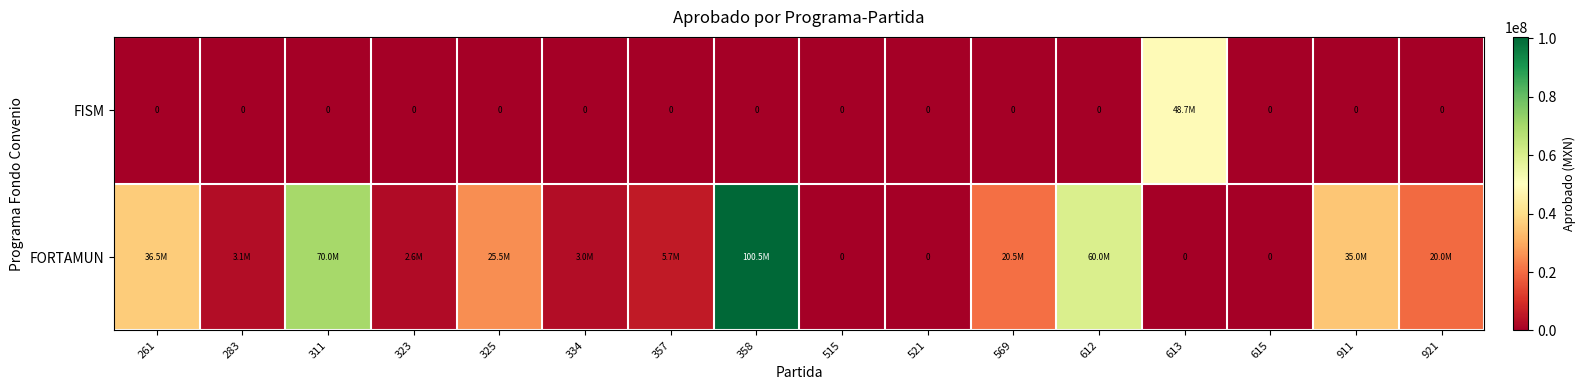

True or false: FORTAMUN has a value of 20000000 at 921.

True